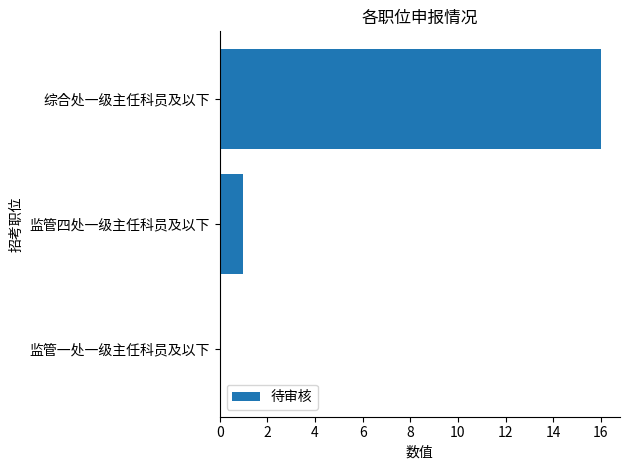

What is the greatest value displayed?

16